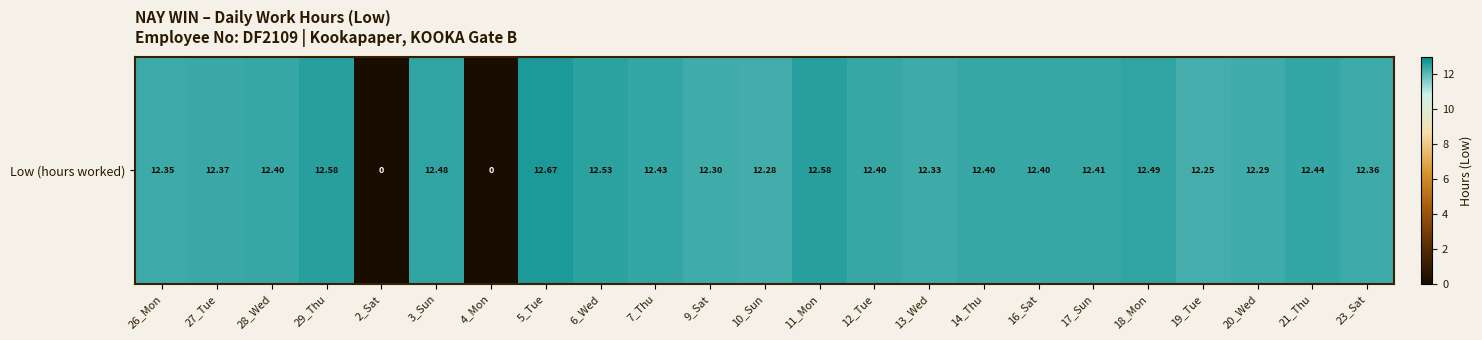

True or false: the data shows 17.1 at 21_Thu.

False